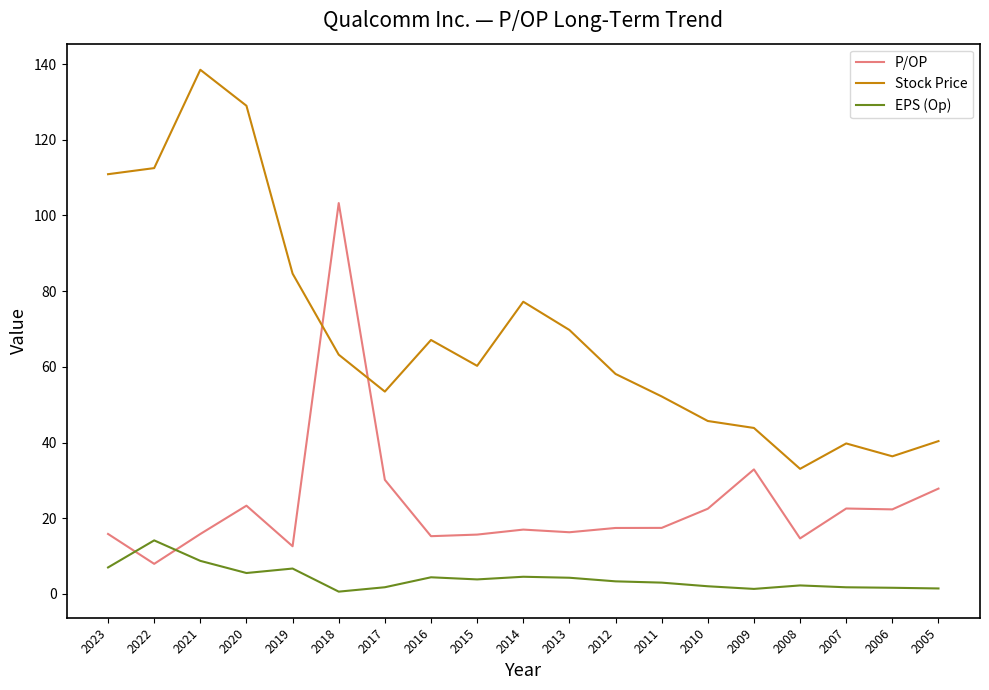

At how many categories does at least one series exceed 47?

13